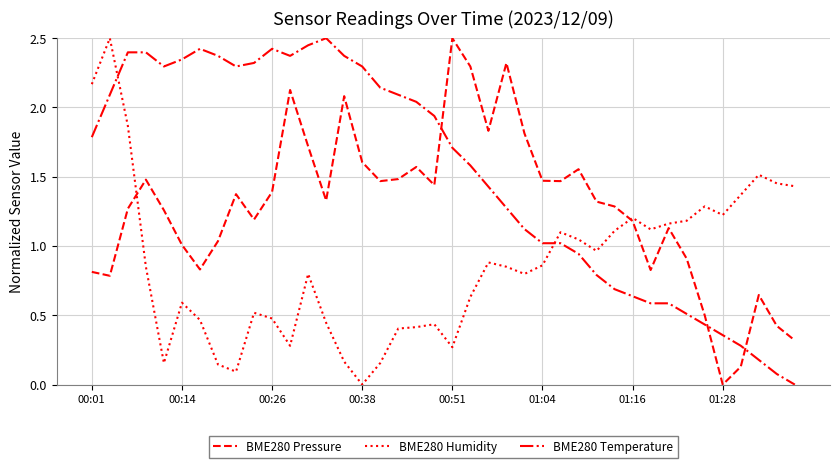

Which series has the largest total across all categories?

BME280 Temperature